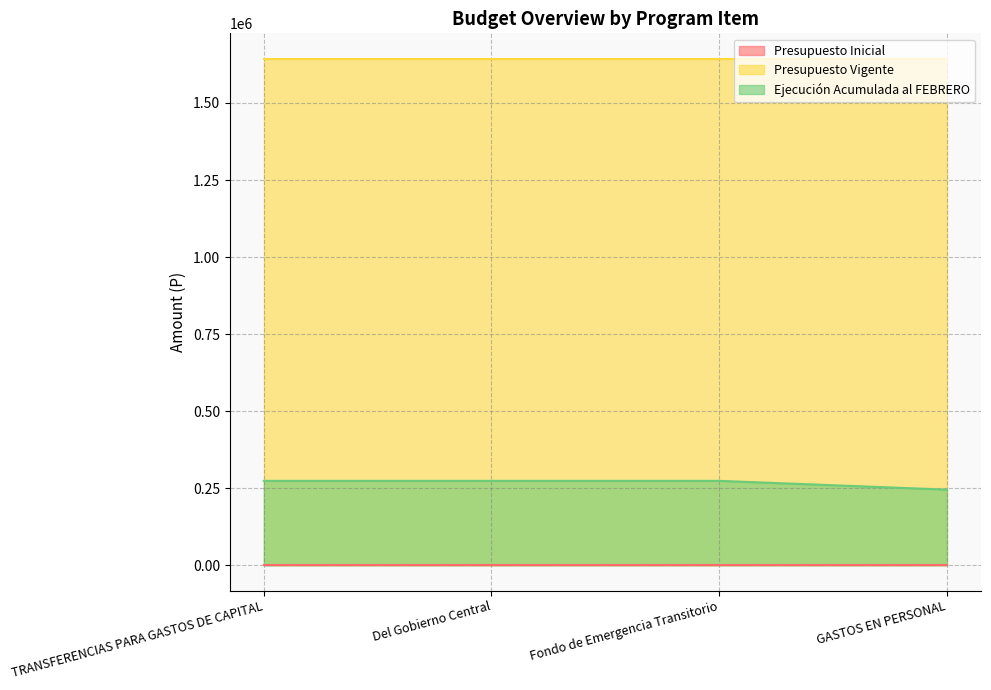

At how many categories does at least one series exceed 648686?

4